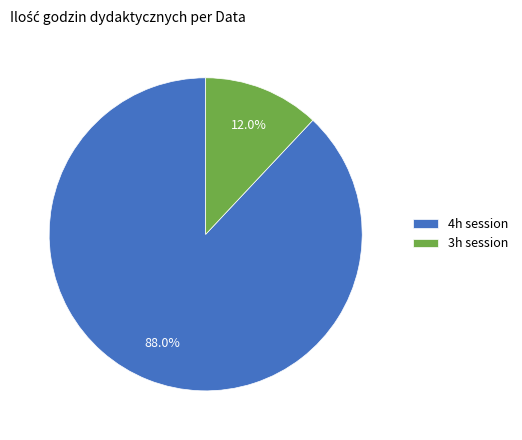

Does 3h session account for over 50% of the chart?

No